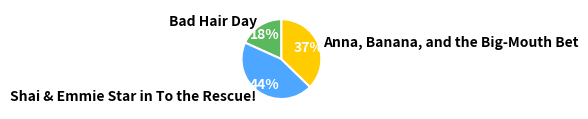

What percentage is the Anna, Banana, and the Big-Mouth Bet slice, to the nearest percent?

37%